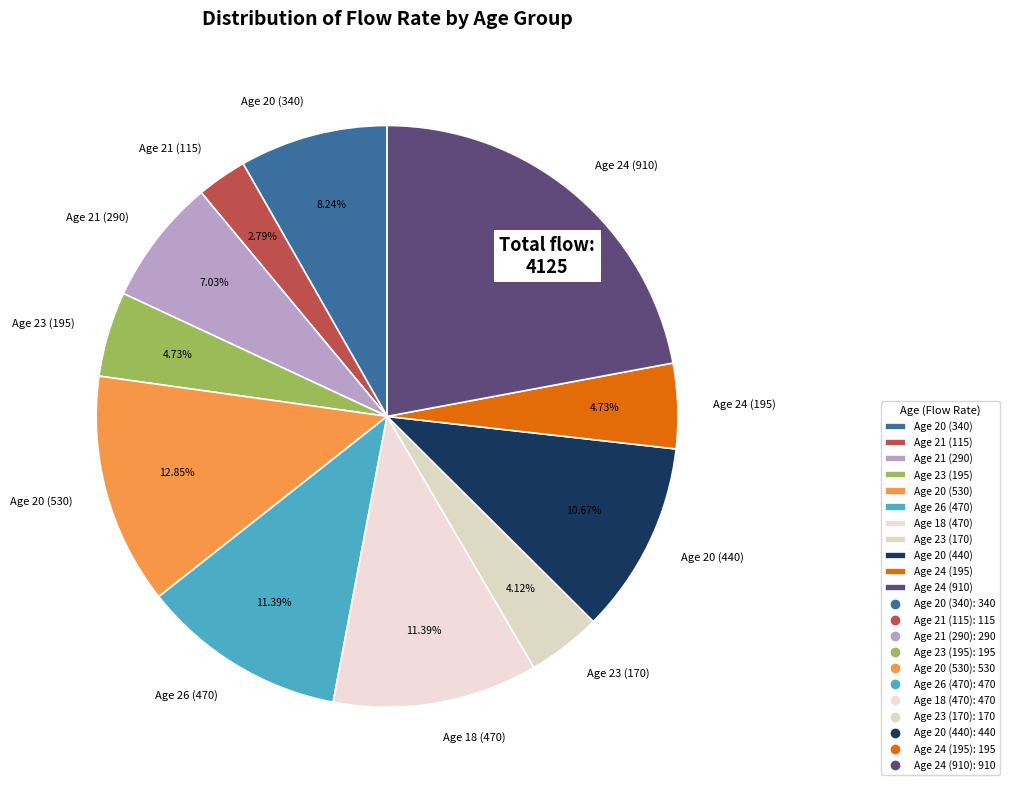

Is there a majority slice in this chart?

No